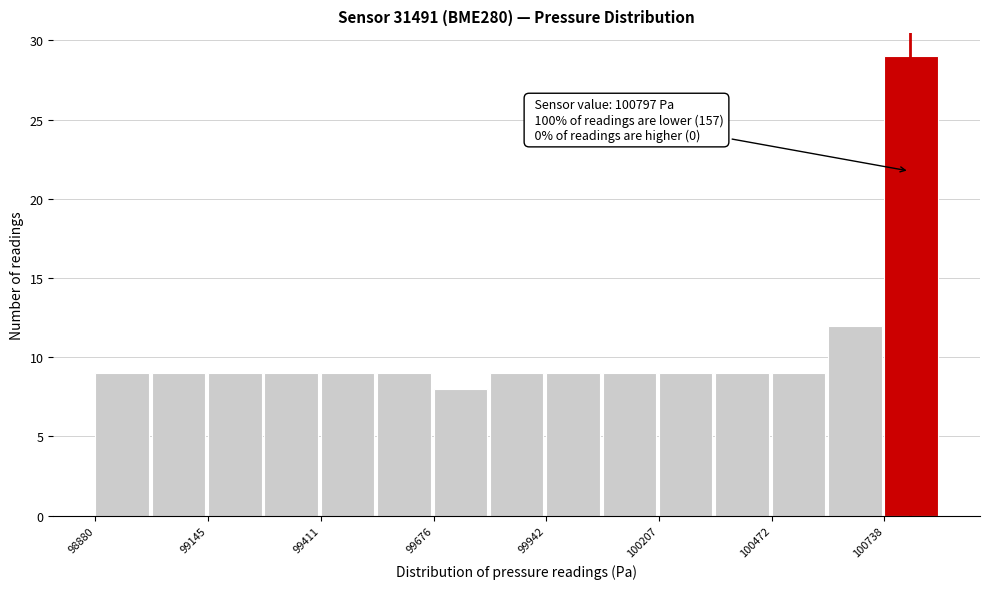

Read against the x-axis, roughly where is the centre of the tallest bar?

100800